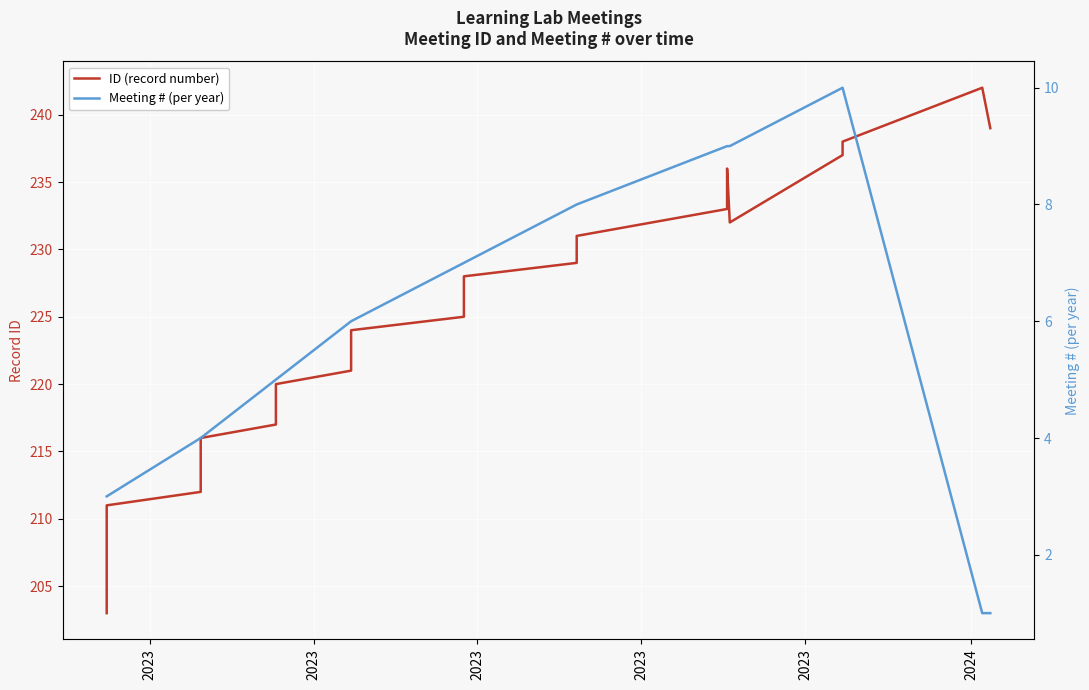

How many data points in ID (record number) are above 223?

19